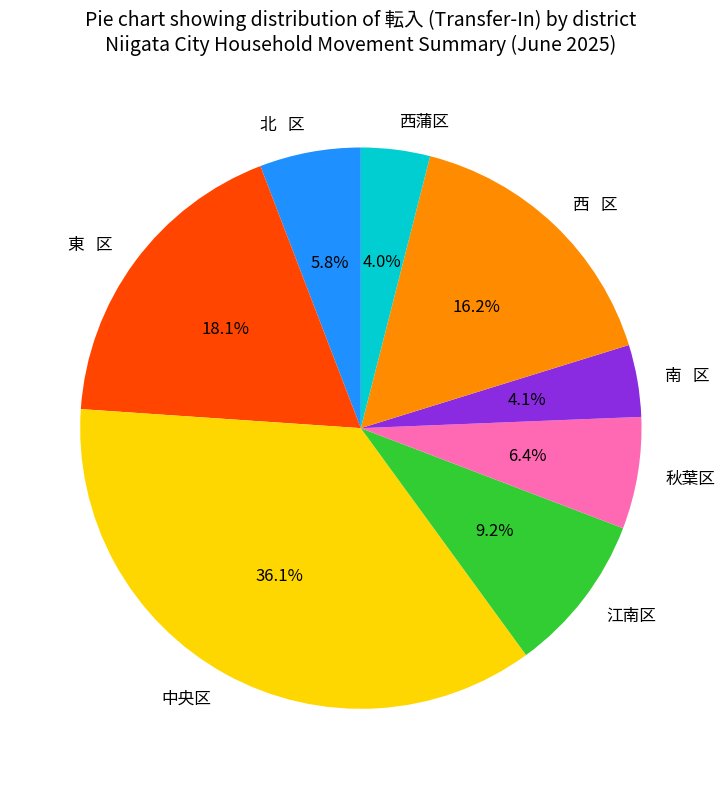

Between 中央区 and 西 区, which is larger?

中央区